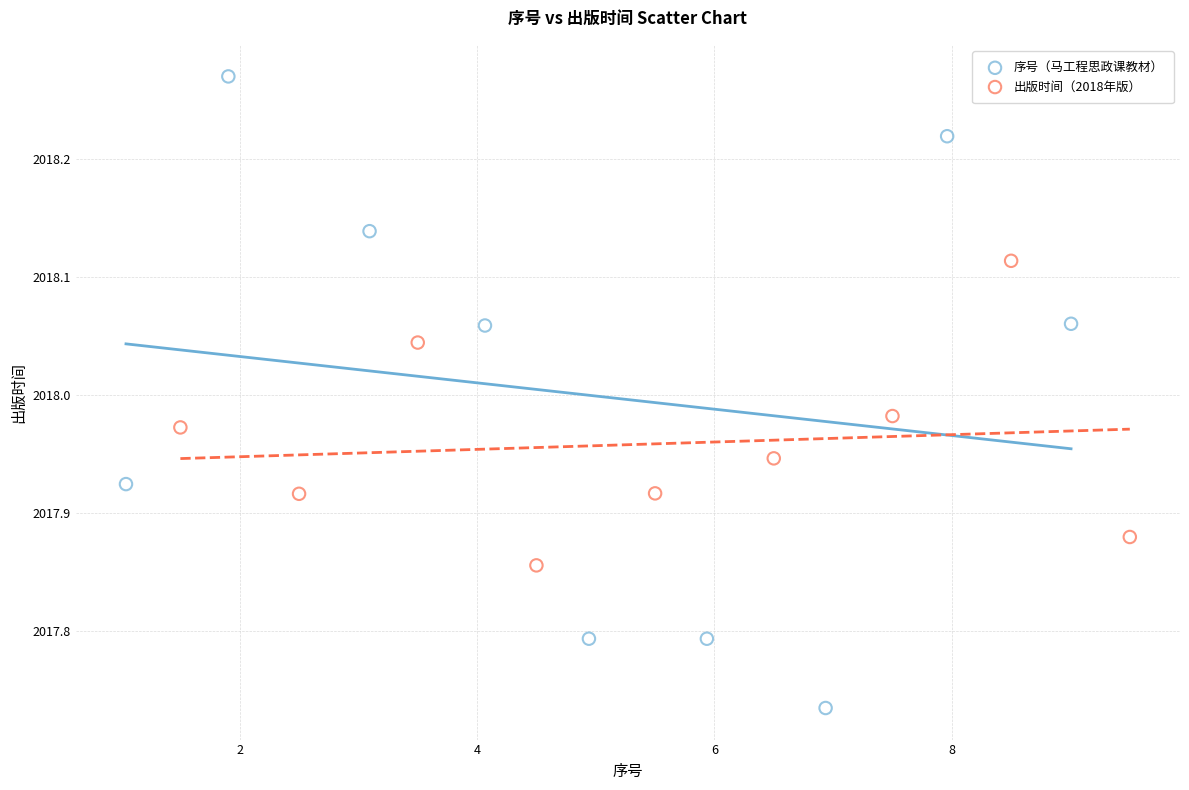

Which series contains the lowest Y value?

序号（马工程思政课教材）